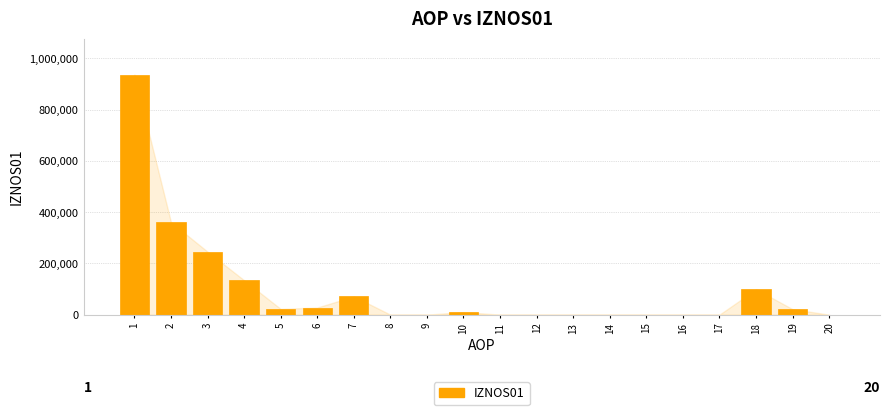

The chart shows a value of 539528.9 at 16. True or false?

False